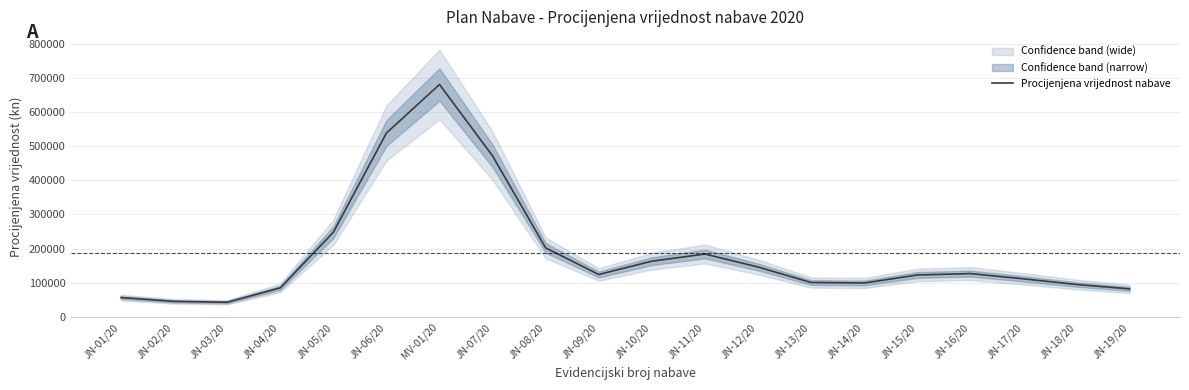

The chart shows a value of 100629.8 at JN-13/20. True or false?

True